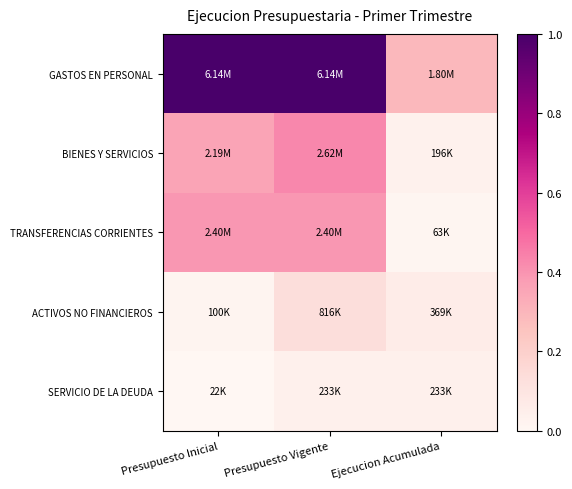

Reading left to right, extract all data points from this chart.

GASTOS EN PERSONAL: Presupuesto Inicial=1.0	Presupuesto Vigente=1.0	Ejecucion Acumulada=0.3
BIENES Y SERVICIOS: Presupuesto Inicial=0.4	Presupuesto Vigente=0.4	Ejecucion Acumulada=0.0
TRANSFERENCIAS CORRIENTES: Presupuesto Inicial=0.4	Presupuesto Vigente=0.4	Ejecucion Acumulada=0.0
ACTIVOS NO FINANCIEROS: Presupuesto Inicial=0.0	Presupuesto Vigente=0.1	Ejecucion Acumulada=0.1
SERVICIO DE LA DEUDA: Presupuesto Inicial=0.0	Presupuesto Vigente=0.0	Ejecucion Acumulada=0.0